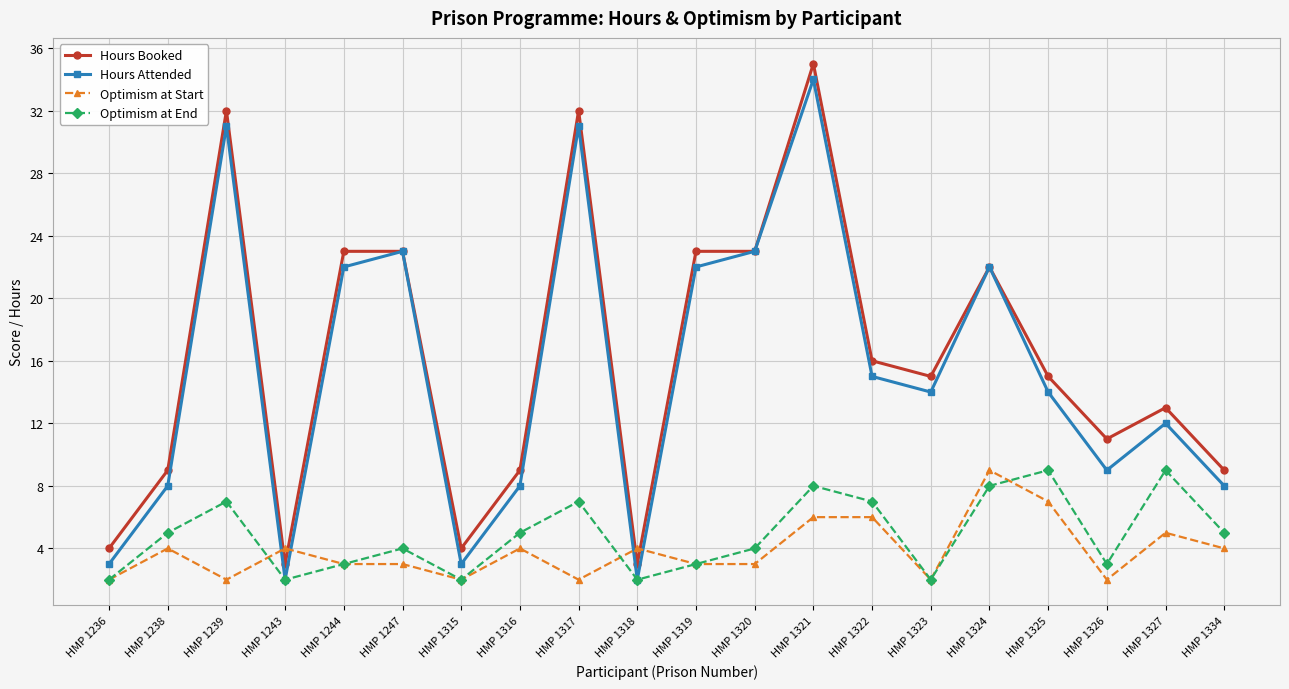

What is the value of the Optimism at Start point at the 16th from the left?

9